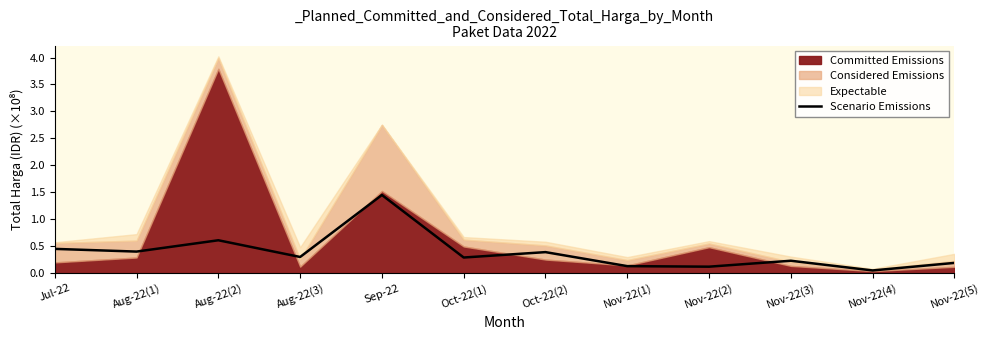

Reading left to right, extract all data points from this chart.

0.5	0.4	0.6	0.3	1.4	0.3	0.4	0.1	0.1	0.2	0.1	0.2